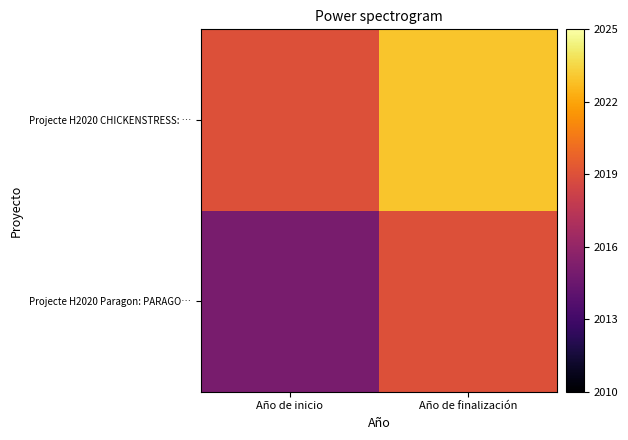

Reading left to right, list all the values displayed in this chart.

Projecte H2020 Paragon: PARAGO…: Año de inicio=2015	Año de finalización=2019
Projecte H2020 CHICKENSTRESS: …: Año de inicio=2019	Año de finalización=2023